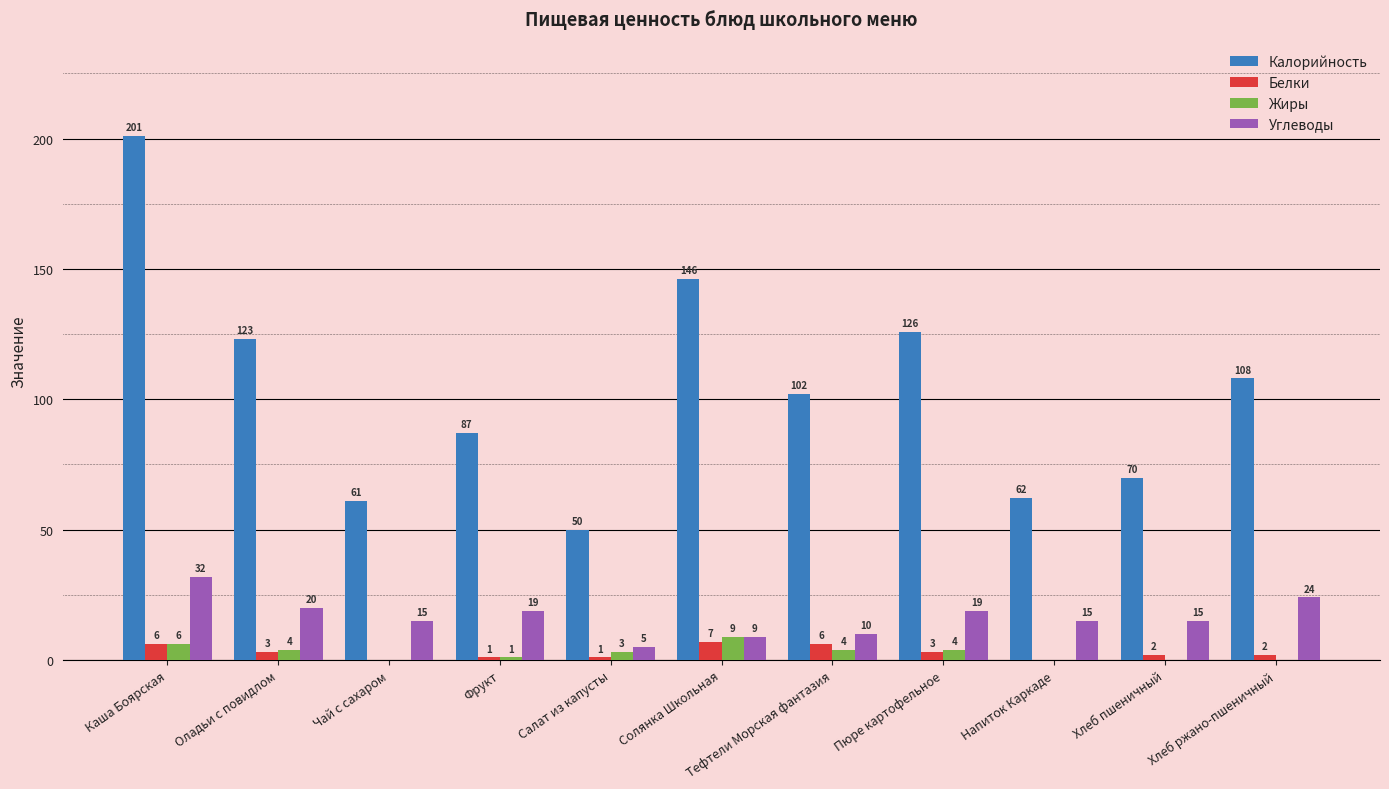

Are the bars horizontal?

No